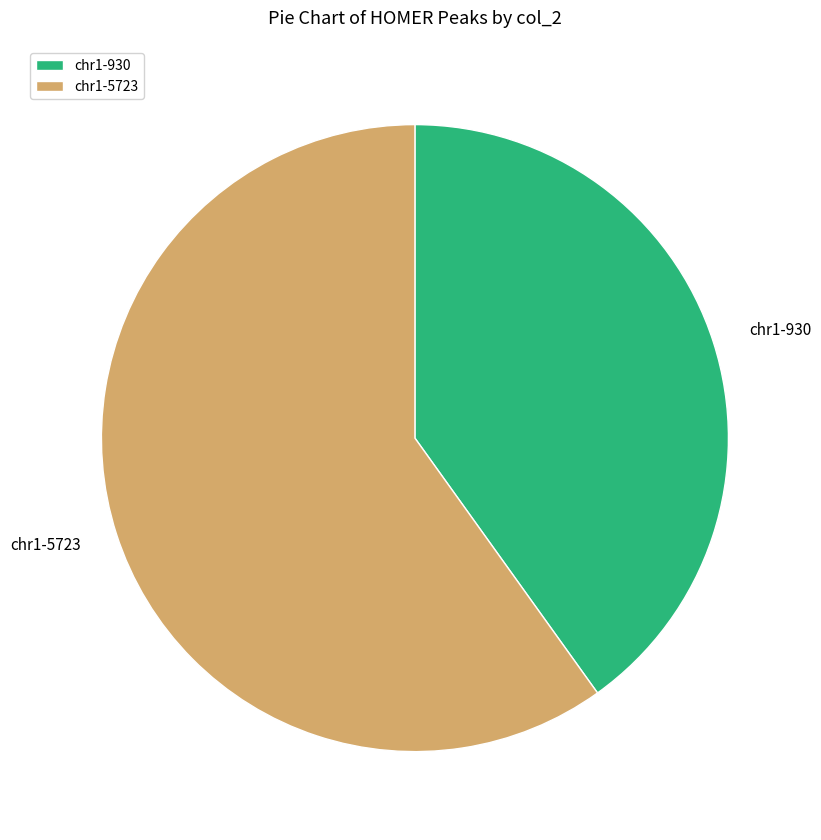

Is the sum of chr1-930 and chr1-5723 greater than half?

Yes